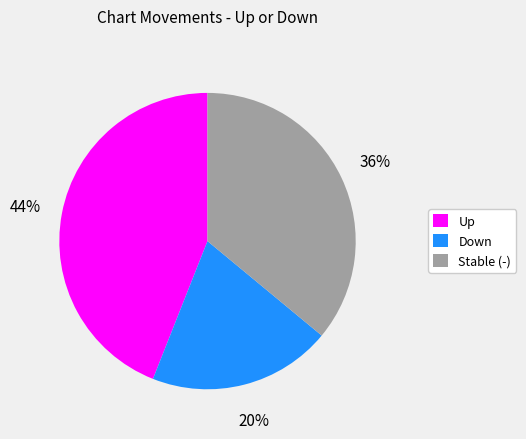

How many slices are in this pie chart?

3